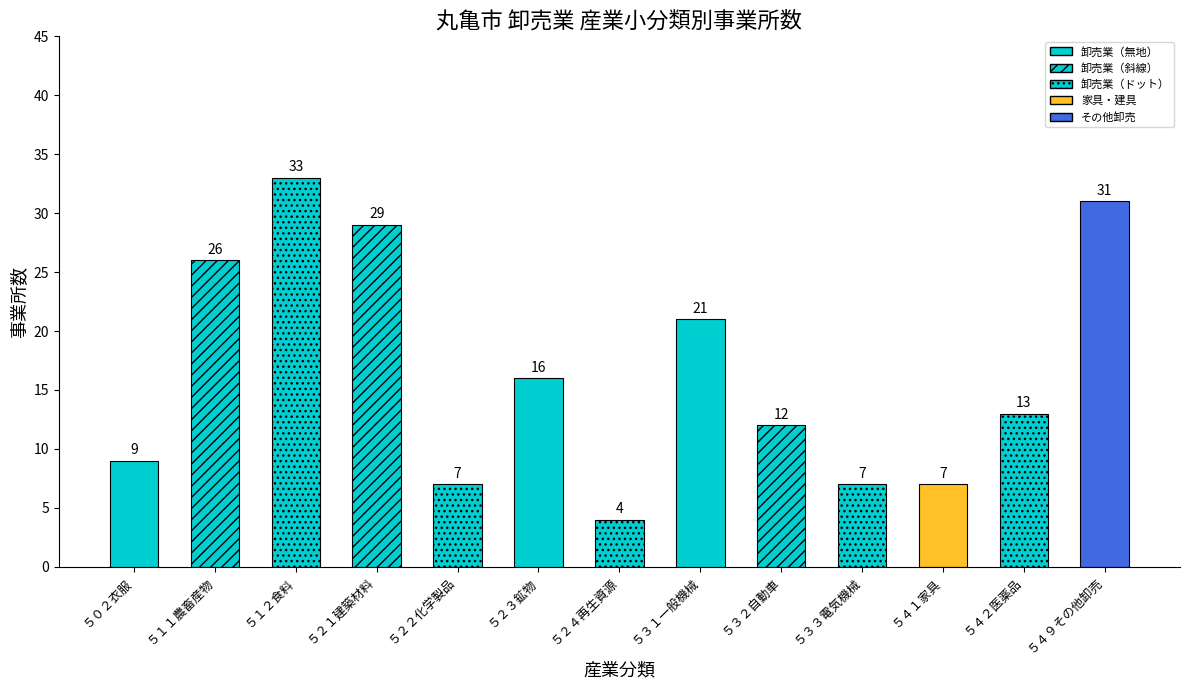

What is the minimum value shown in the chart?

4